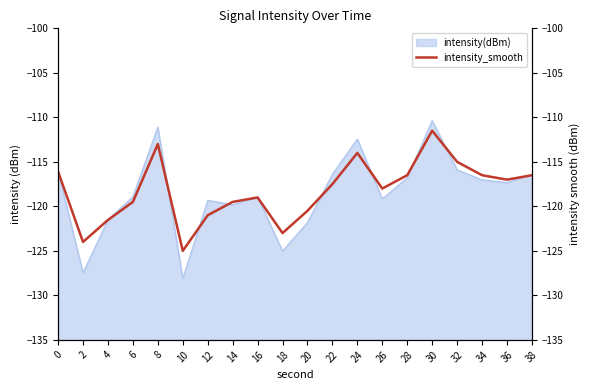

What is the highest value of the intensity(dBm) series?

-110.4